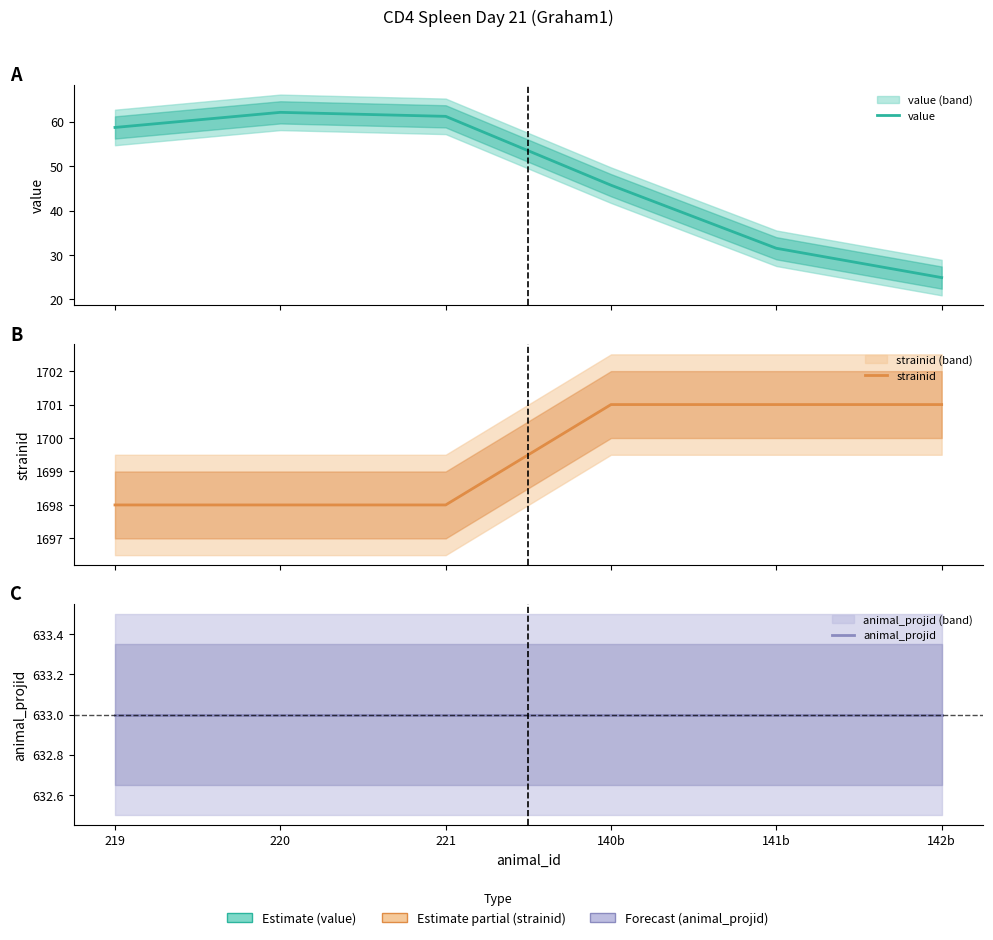

What is the sum of the value values at 220 and 141b?

93.6